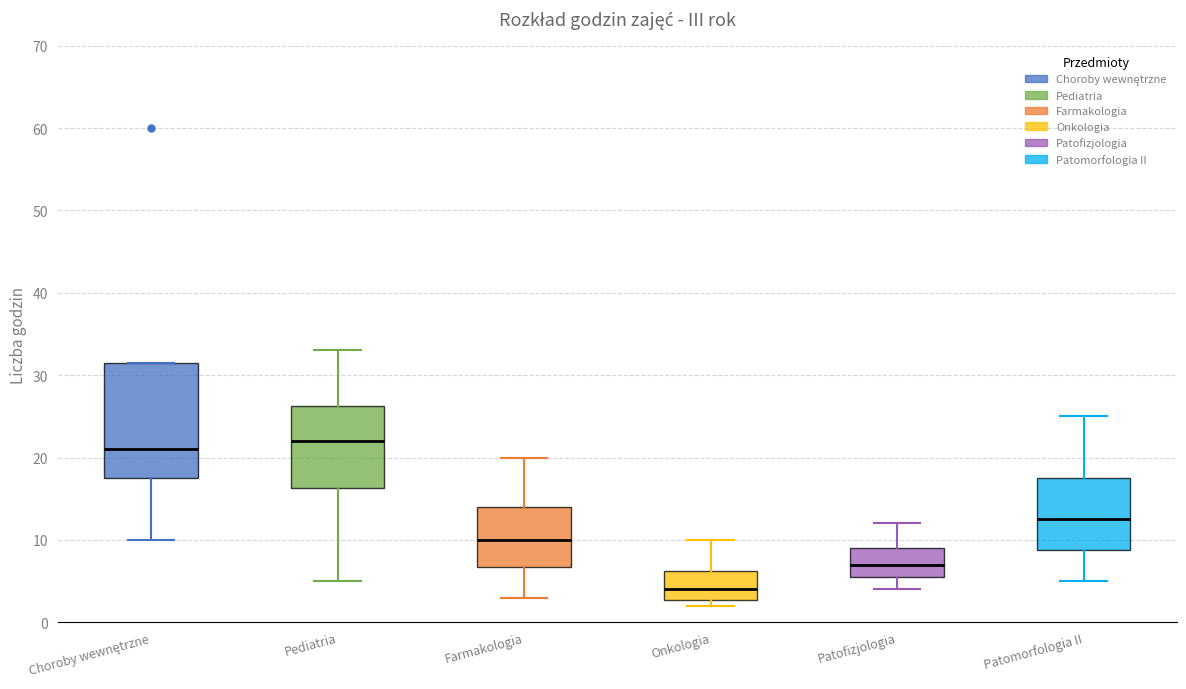

Reading left to right, transcribe this box plot: for each box, give where its median line is, the range the box spans, and where its two whiskers end, as read against the y-axis. The values are not printed on the chart, so give them approximately, as read against the axis.

Choroby wewnętrzne: median 21, box 18 to 32, whiskers 10 to 32
Pediatria: median 22, box 16 to 26, whiskers 5 to 33
Farmakologia: median 10, box 7 to 14, whiskers 3 to 20
Onkologia: median 4, box 3 to 6, whiskers 2 to 10
Patofizjologia: median 7, box 6 to 9, whiskers 4 to 12
Patomorfologia II: median 13, box 9 to 18, whiskers 5 to 25